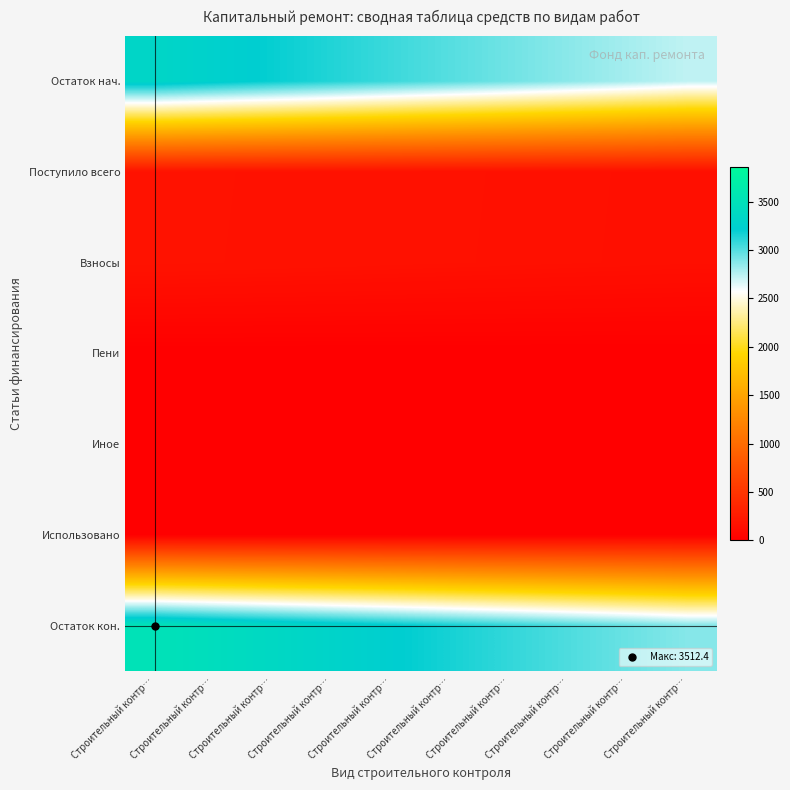

Reading left to right, what are all the values shown in this chart?

Остаток нач.: Строительный контр…=3334.0	Строительный контр…=3267.3	Строительный контр…=3200.6	Строительный контр…=3134.0	Строительный контр…=3067.3	Строительный контр…=3000.6	Строительный контр…=2933.9	Строительный контр…=2867.2	Строительный контр…=2800.6	Строительный контр…=2733.9
Поступило всего: Строительный контр…=178.5	Строительный контр…=174.9	Строительный контр…=171.3	Строительный контр…=167.8	Строительный контр…=164.2	Строительный контр…=160.6	Строительный контр…=157.0	Строительный контр…=153.5	Строительный контр…=149.9	Строительный контр…=146.3
Взносы: Строительный контр…=177.8	Строительный контр…=174.2	Строительный контр…=170.6	Строительный контр…=167.1	Строительный контр…=163.5	Строительный контр…=160.0	Строительный контр…=156.4	Строительный контр…=152.9	Строительный контр…=149.3	Строительный контр…=145.8
Пени: Строительный контр…=0.7	Строительный контр…=0.7	Строительный контр…=0.7	Строительный контр…=0.6	Строительный контр…=0.6	Строительный контр…=0.6	Строительный контр…=0.6	Строительный контр…=0.6	Строительный контр…=0.6	Строительный контр…=0.6
Иное: Строительный контр…=0.0	Строительный контр…=0.0	Строительный контр…=0.0	Строительный контр…=0.0	Строительный контр…=0.0	Строительный контр…=0.0	Строительный контр…=0.0	Строительный контр…=0.0	Строительный контр…=0.0	Строительный контр…=0.0
Использовано: Строительный контр…=0.0	Строительный контр…=0.0	Строительный контр…=0.0	Строительный контр…=0.0	Строительный контр…=0.0	Строительный контр…=0.0	Строительный контр…=0.0	Строительный контр…=0.0	Строительный контр…=0.0	Строительный контр…=0.0
Остаток кон.: Строительный контр…=3512.4	Строительный контр…=3442.2	Строительный контр…=3372.0	Строительный контр…=3301.7	Строительный контр…=3231.5	Строительный контр…=3161.2	Строительный контр…=3091.0	Строительный контр…=3020.7	Строительный контр…=2950.5	Строительный контр…=2880.2